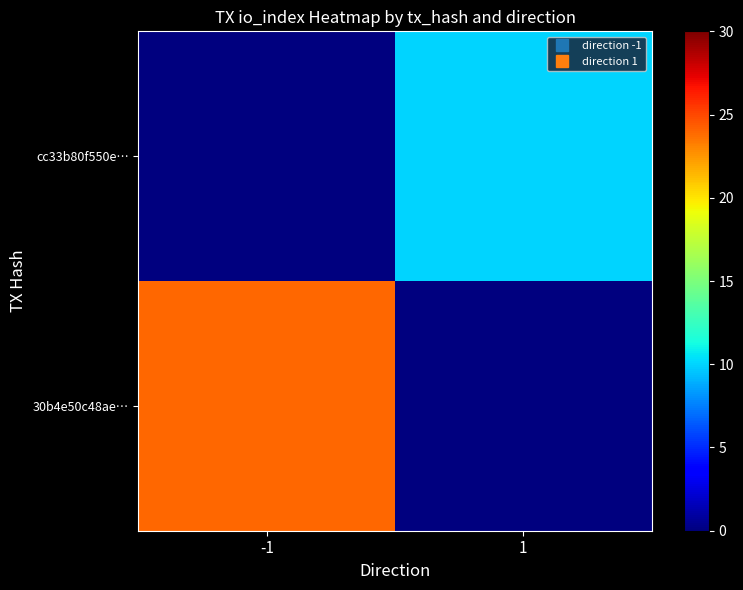

What is the difference between the highest and lowest values at -1?

24